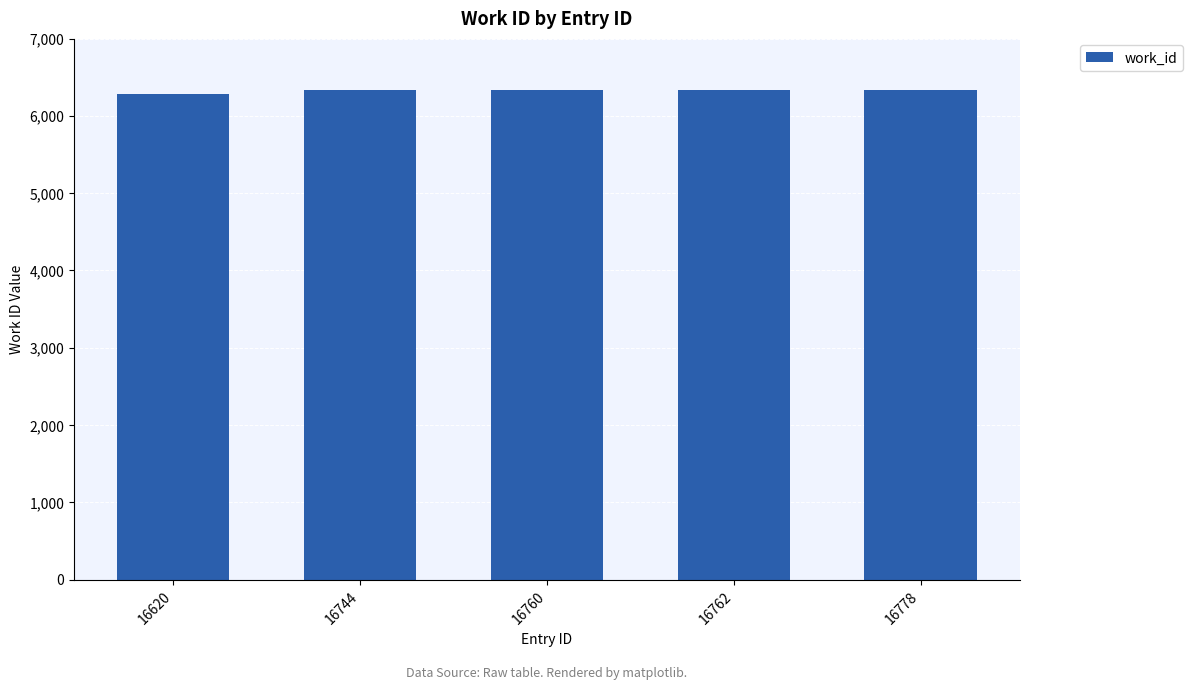

What is the change in value from 16620 to 16744?

+48